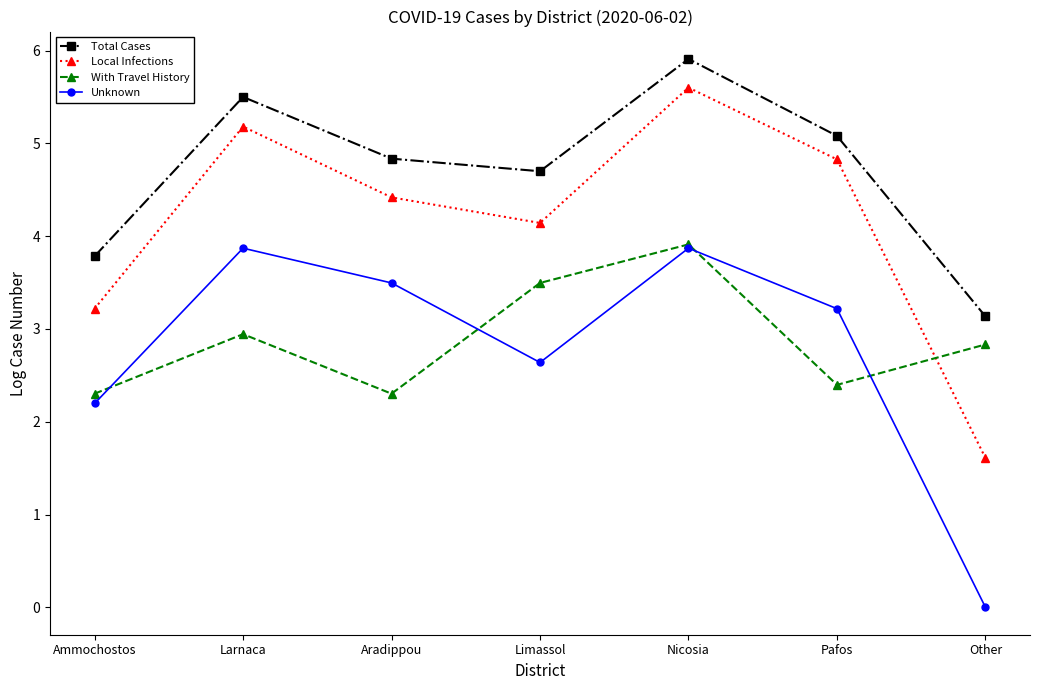

Which label corresponds to the smallest value in the chart?

Other